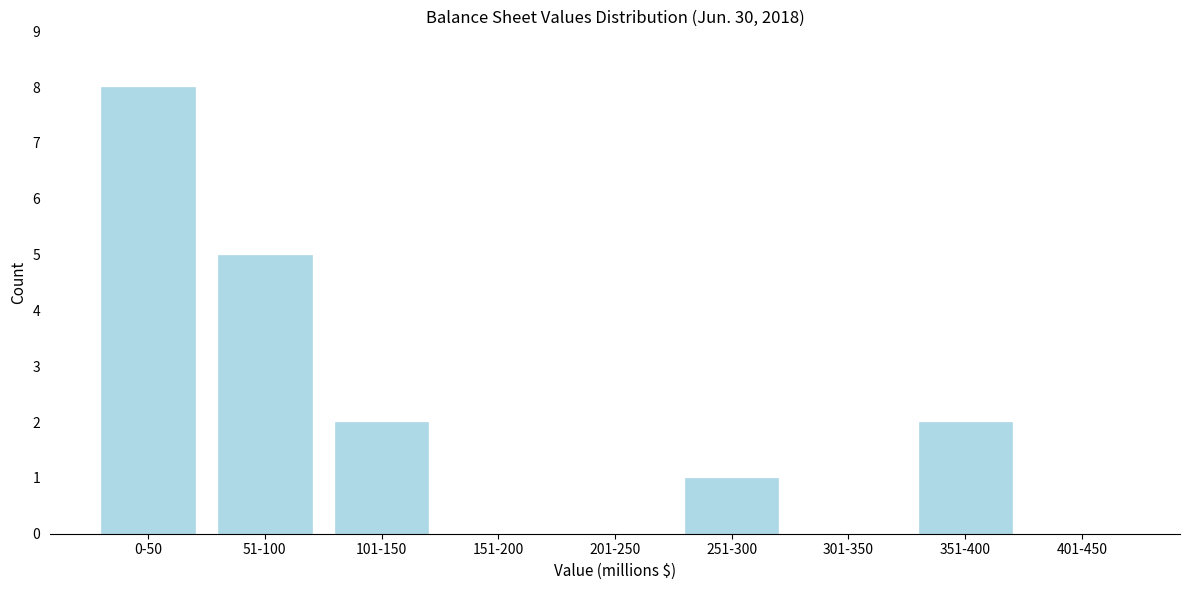

Reading right to left, what are all the values shown in this chart?

401-450=0	351-400=2	301-350=0	251-300=1	201-250=0	151-200=0	101-150=2	51-100=5	0-50=8